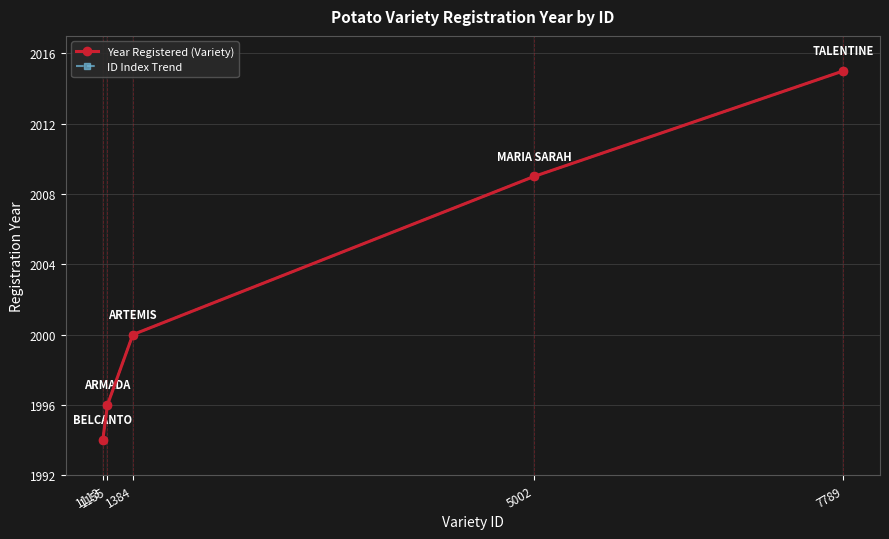

True or false: ID Index Trend and Year Registered (Variety) intersect in this chart.

False